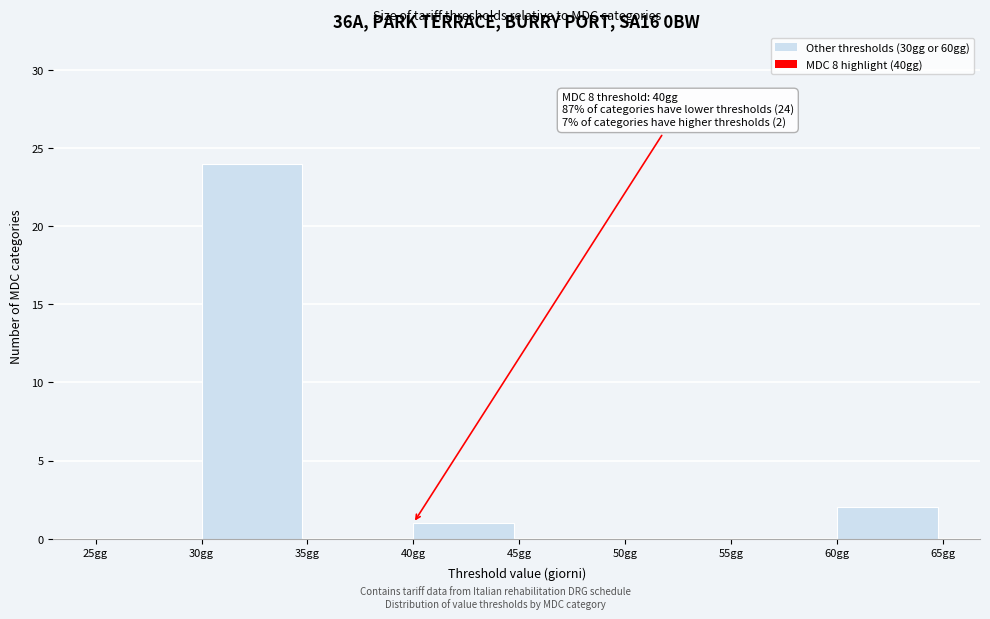

Over which range of the x-axis is the bar tallest?

30 to 35